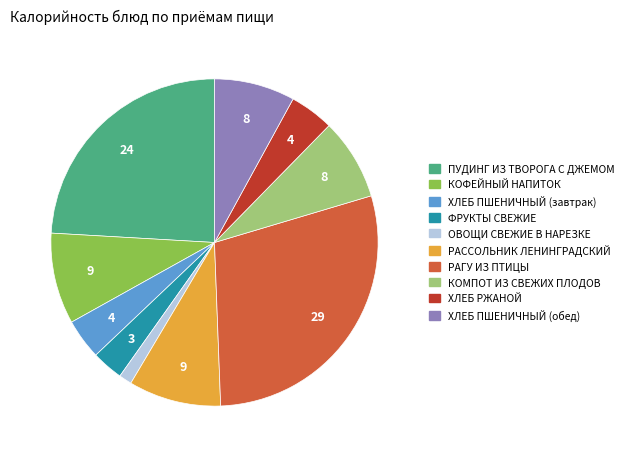

Approximately how many times larger is the value at ПУДИНГ ИЗ ТВОРОГА С ДЖЕМОМ compared to ФРУКТЫ СВЕЖИЕ?

7.8